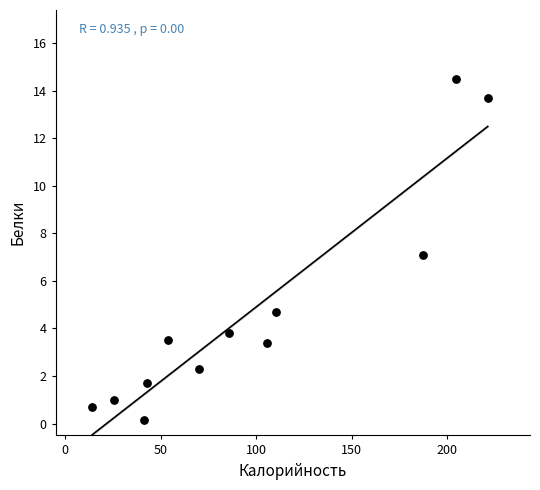

What is the average Y value?

4.7